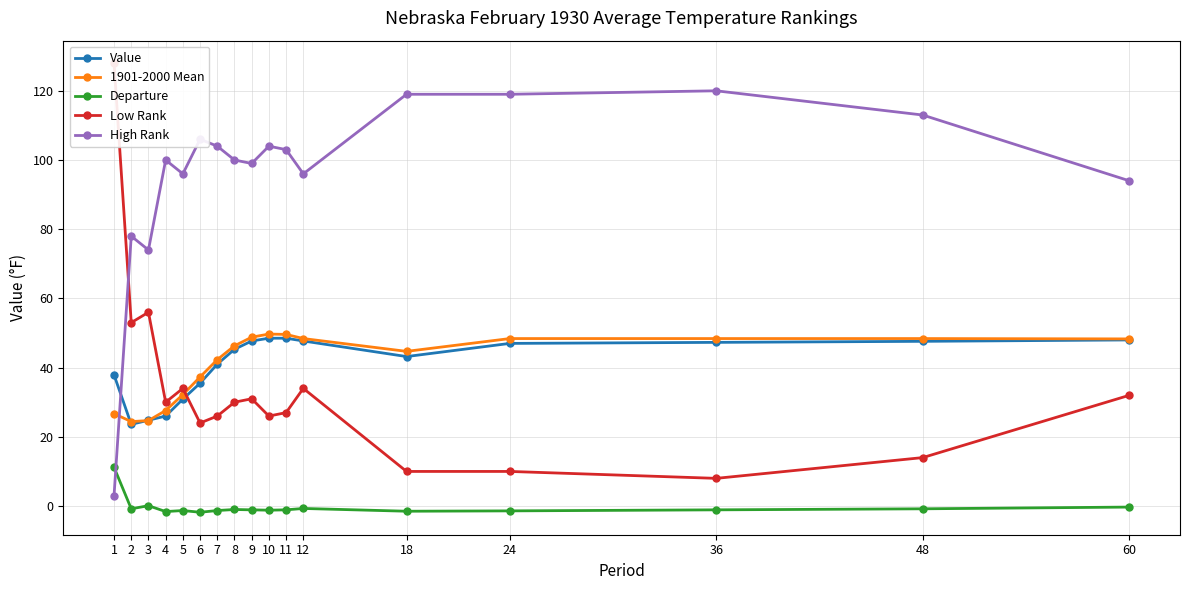

Which series ends up on top after the final intersection of 1901-2000 Mean and High Rank?

High Rank